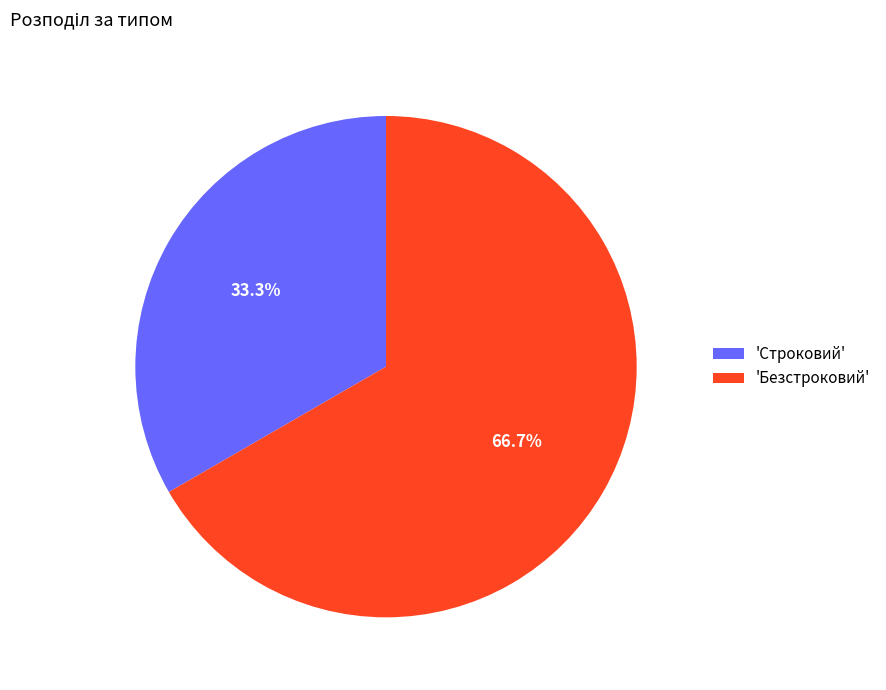

Which category has the biggest portion of the pie?

'Безстроковий'